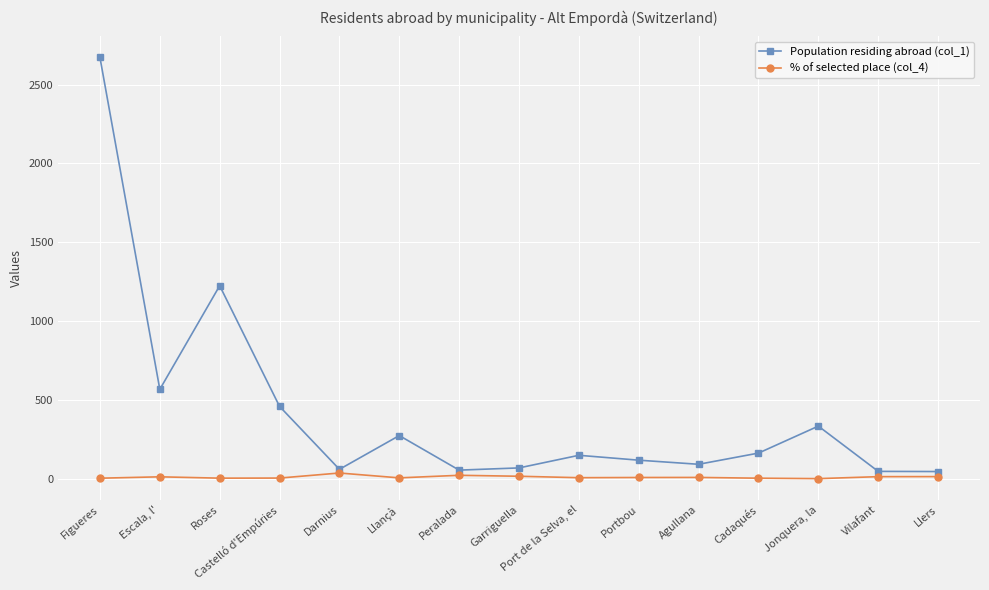

What is the greatest value displayed?

2672.0